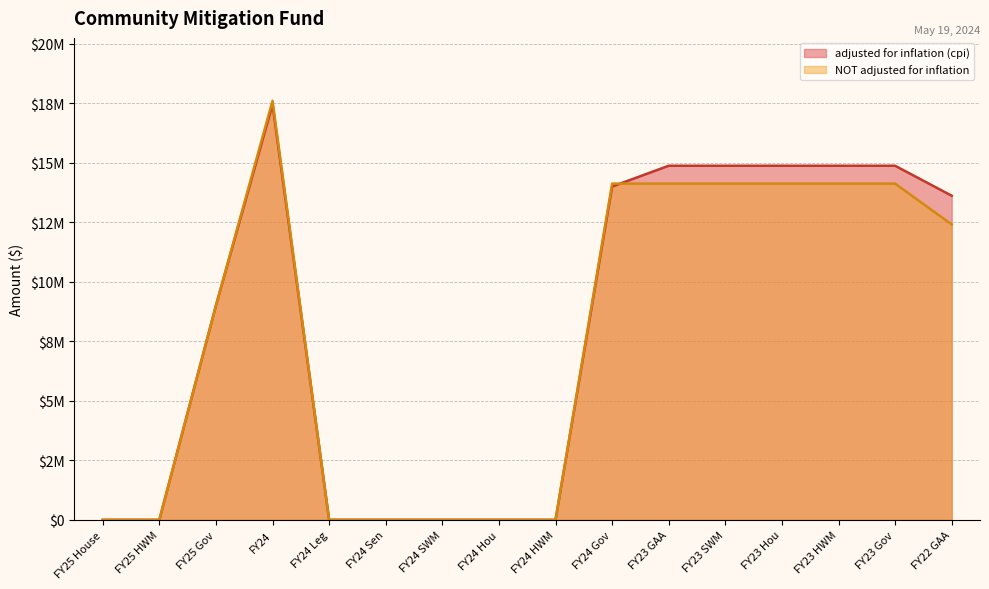

True or false: NOT adjusted for inflation has more than 2 interior local peaks.

False